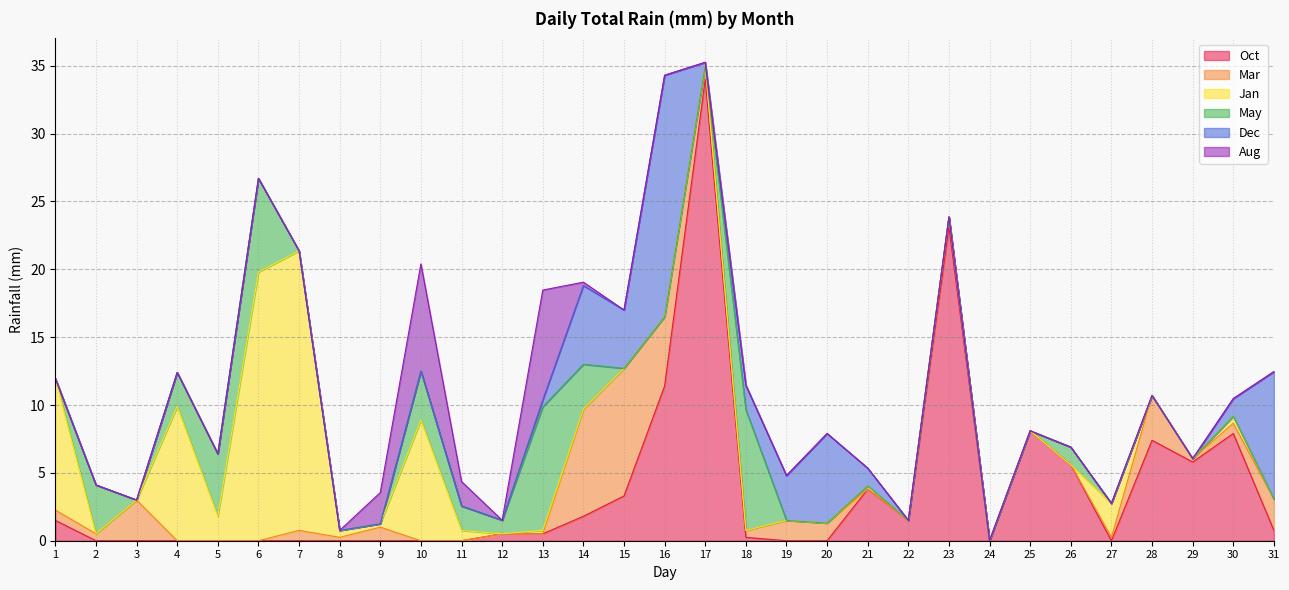

Which series changed the most between 4 and 14?

Jan